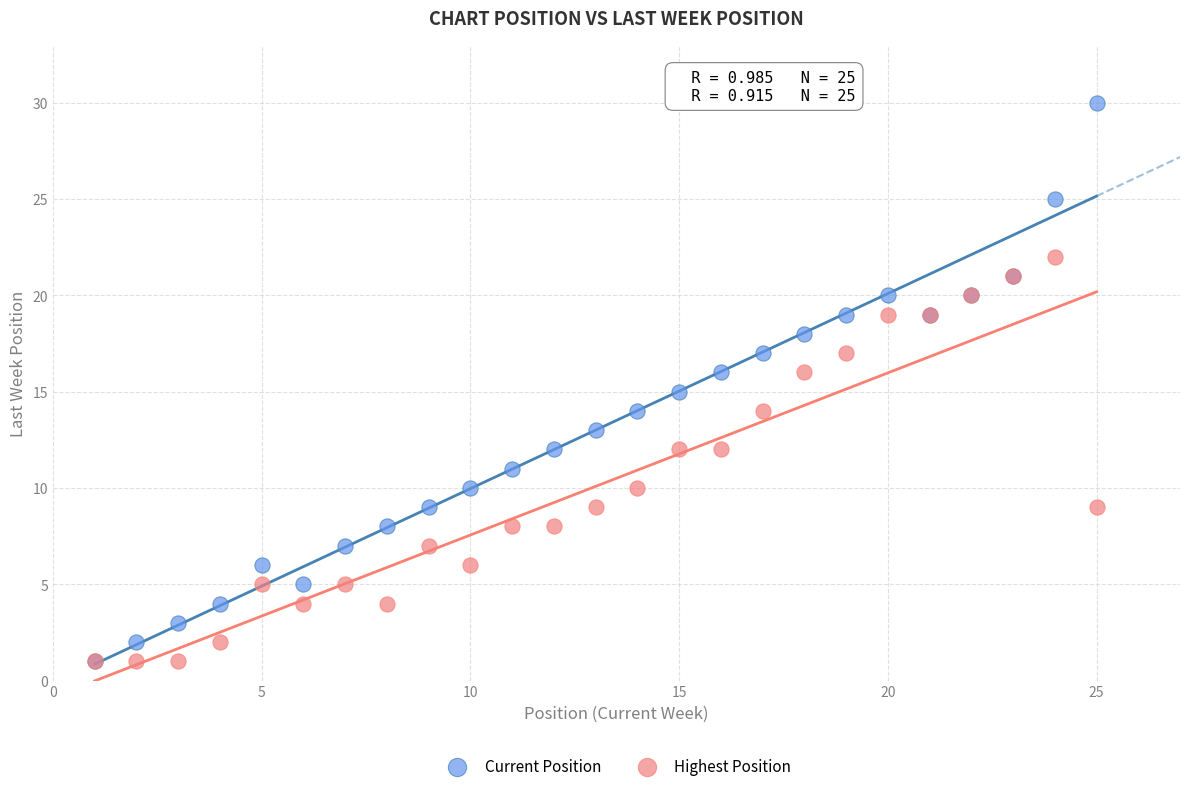

Which series has the largest Y range (max minus min)?

Current Position